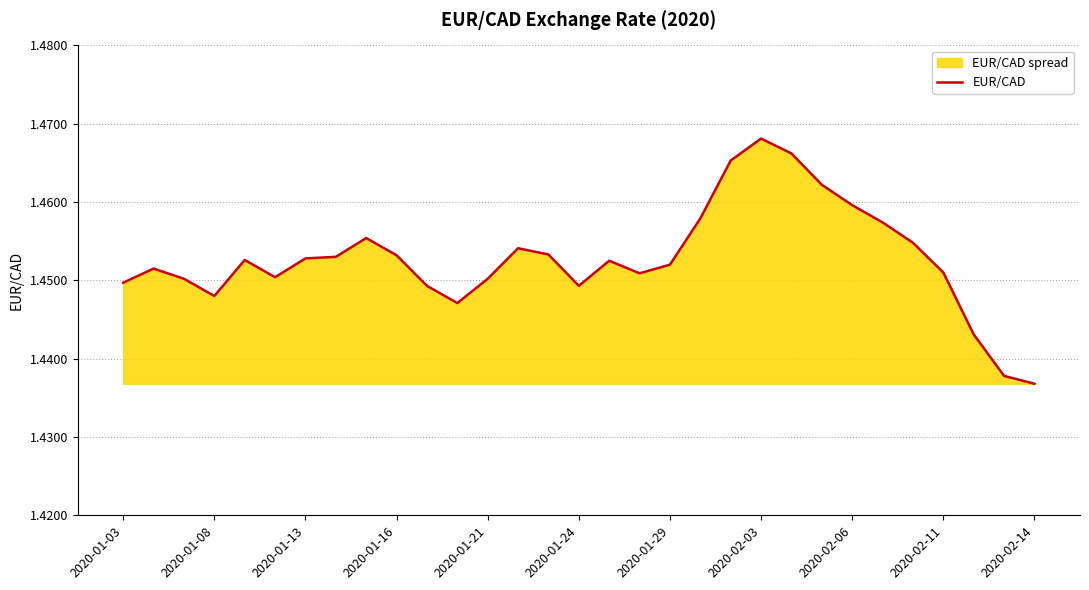

Is it true that the value at 2020-01-03 is 0.6?

False